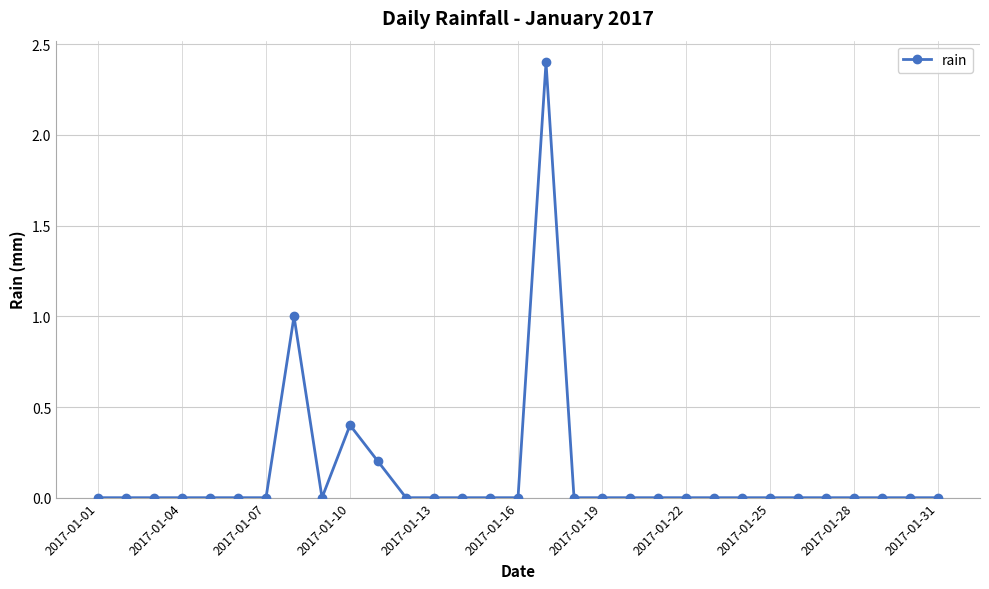

How many lines are shown in the chart?

1